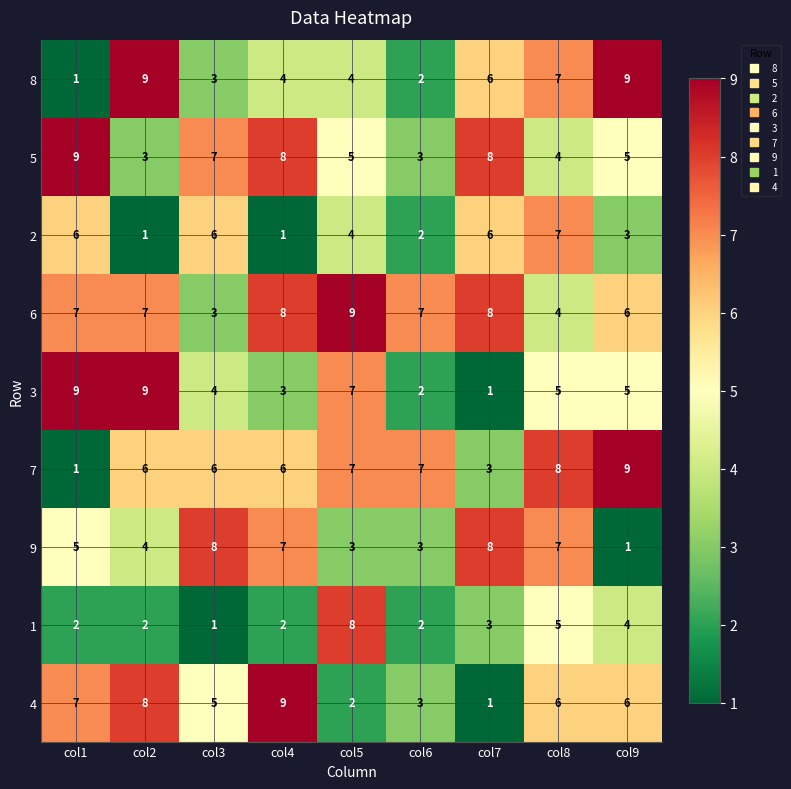

Is the value of 8 at col2 greater than the value of 6 at col6?

Yes